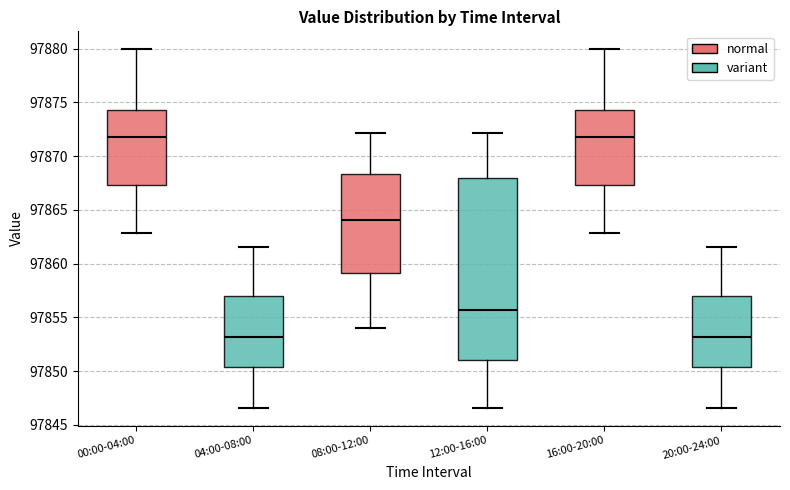

Reading left to right, read every box against the y-axis: the position of its median line, the range the box covers, and the ends of its whiskers. The values are not printed on the chart, so give them approximately, as read against the axis.

00:00-04:00: median 97872.0, box 97867.5 to 97874.5, whiskers 97863.0 to 97880.0
04:00-08:00: median 97853.0, box 97850.5 to 97857.0, whiskers 97846.5 to 97861.5
08:00-12:00: median 97864.0, box 97859.0 to 97868.5, whiskers 97854.0 to 97872.0
12:00-16:00: median 97855.5, box 97851.0 to 97868.0, whiskers 97846.5 to 97872.0
16:00-20:00: median 97872.0, box 97867.5 to 97874.5, whiskers 97863.0 to 97880.0
20:00-24:00: median 97853.0, box 97850.5 to 97857.0, whiskers 97846.5 to 97861.5